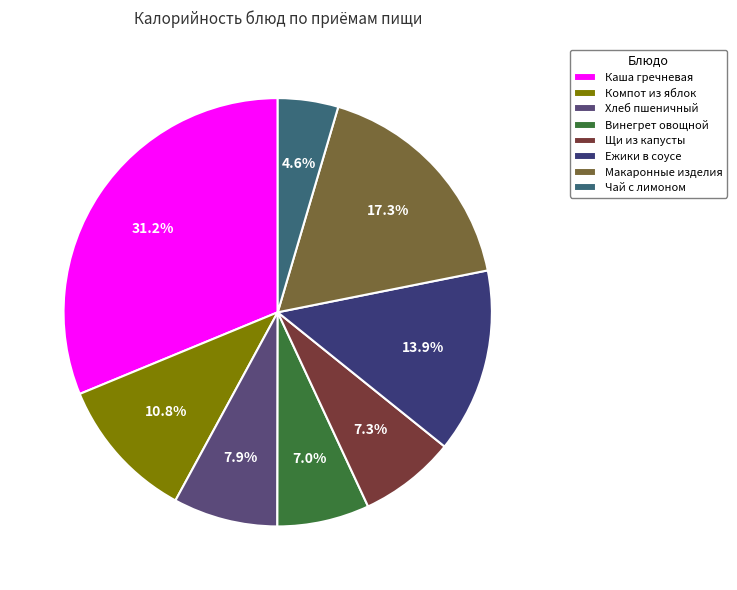

What is the largest slice in the pie chart?

Каша гречневая